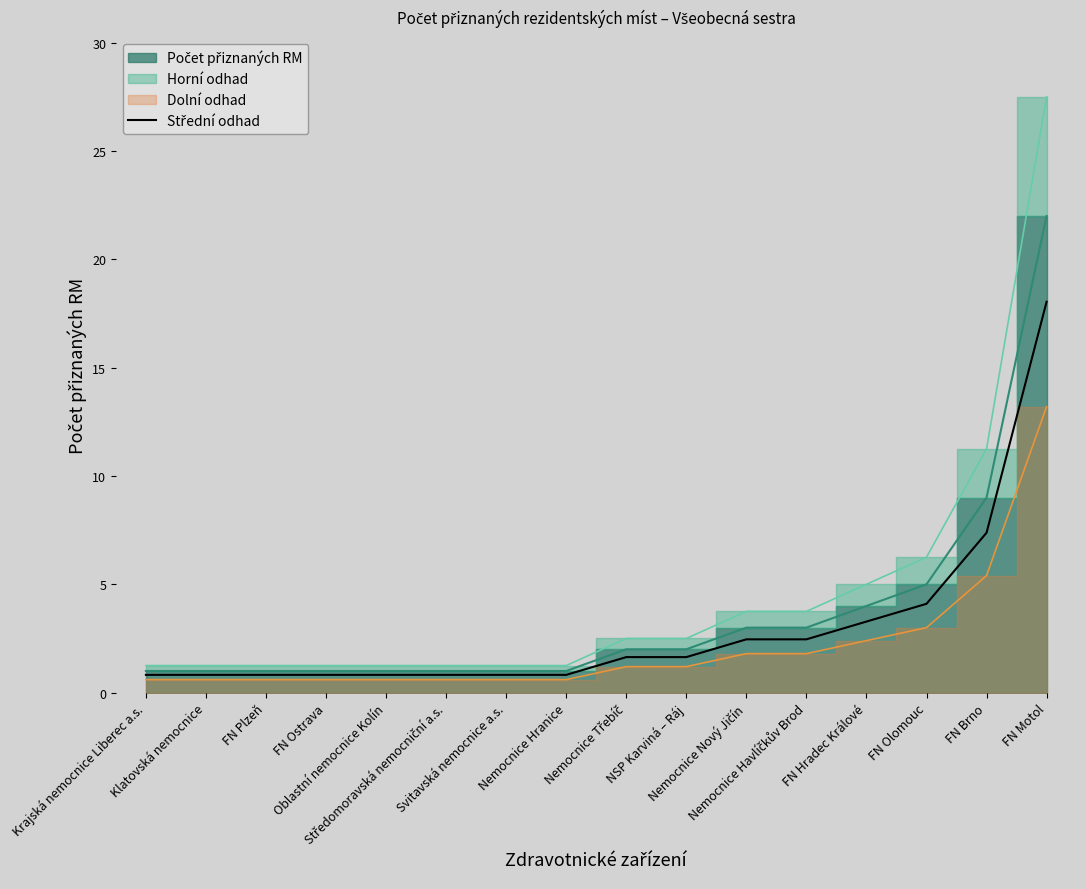

Is it true that the value at FN Olomouc is 7.0?

False